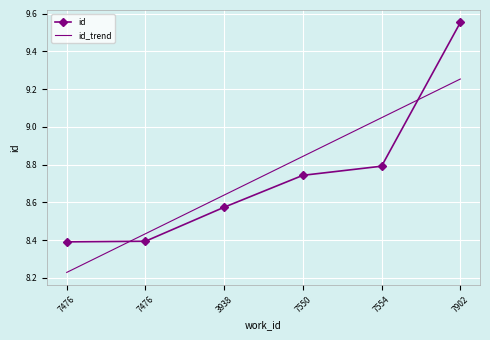

After their last crossing, which series has the higher values: id_trend or id?

id